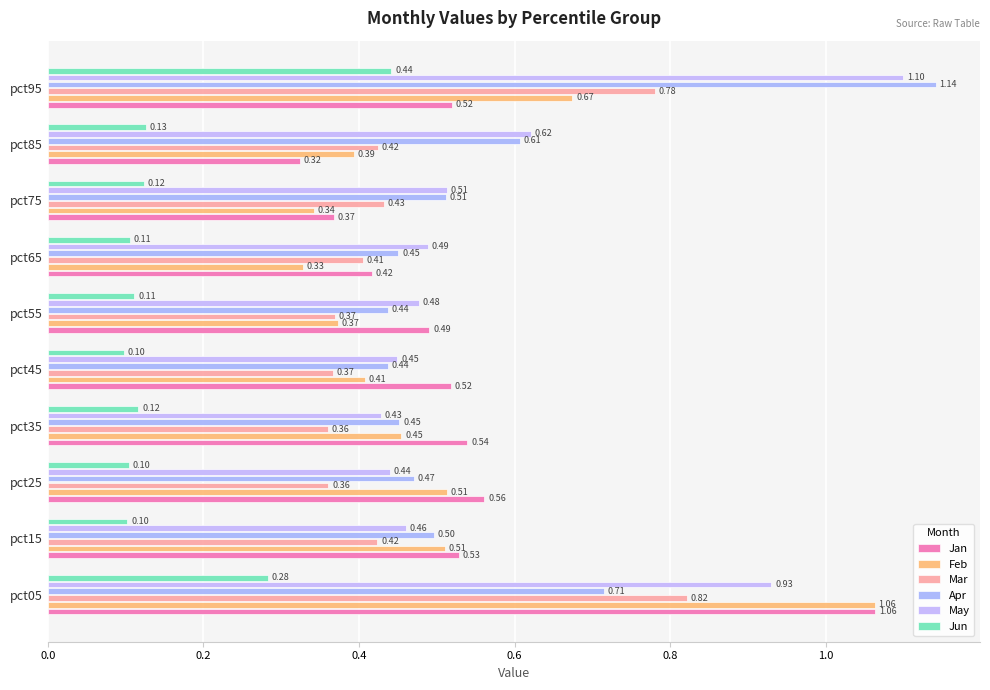

How many categories are shown in the chart?

10